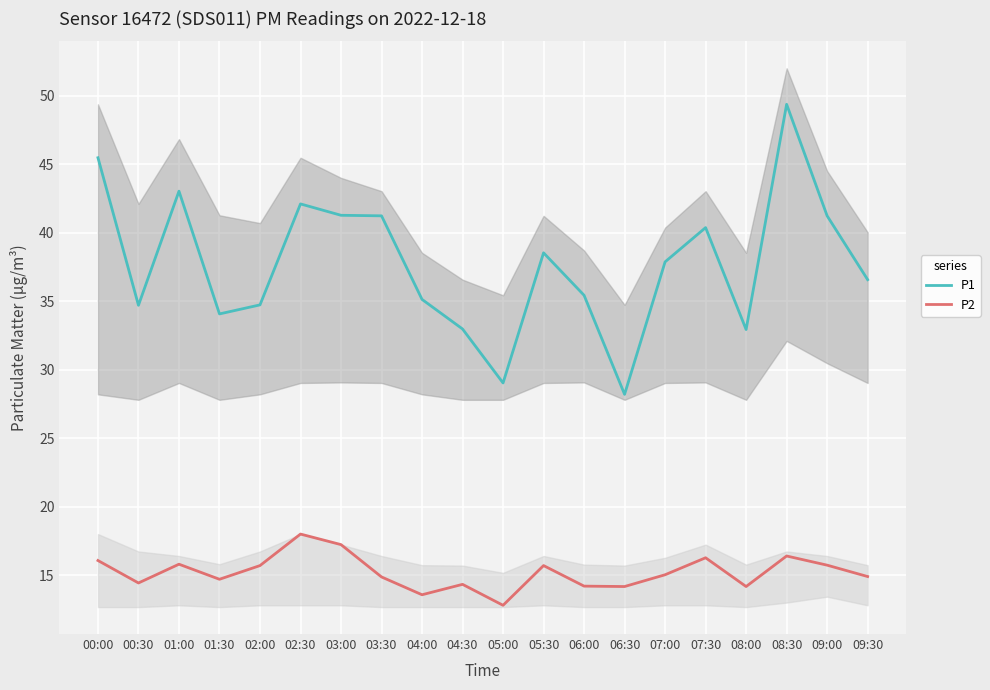

What is the label of the 5th point from the right?

07:30